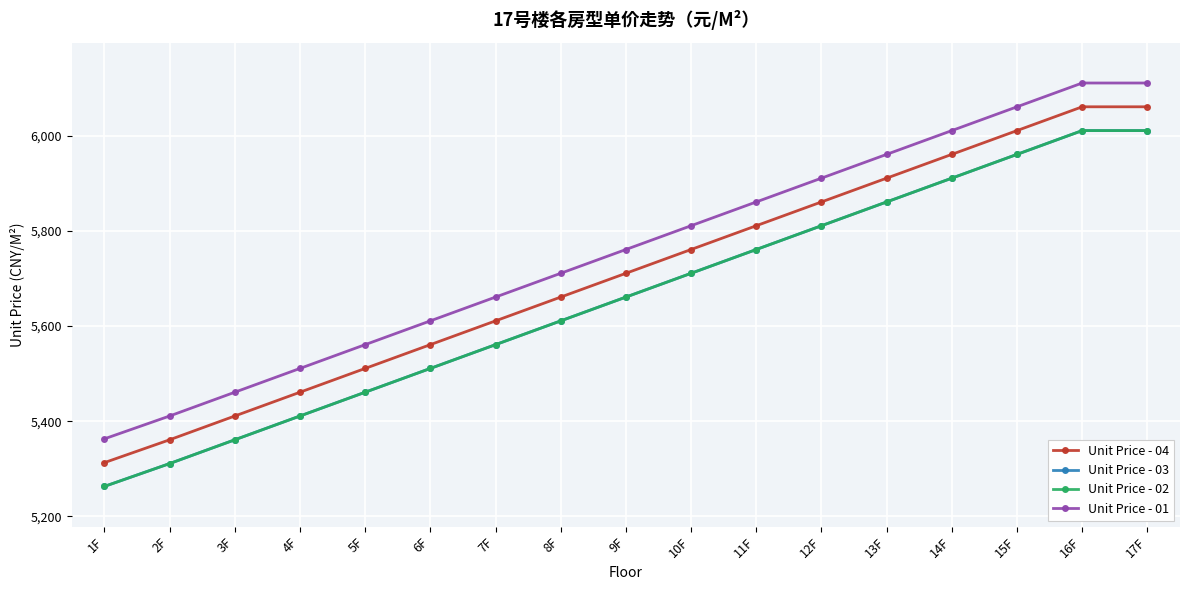

True or false: Unit Price - 01 has more than 1 points higher than both neighbors.

False